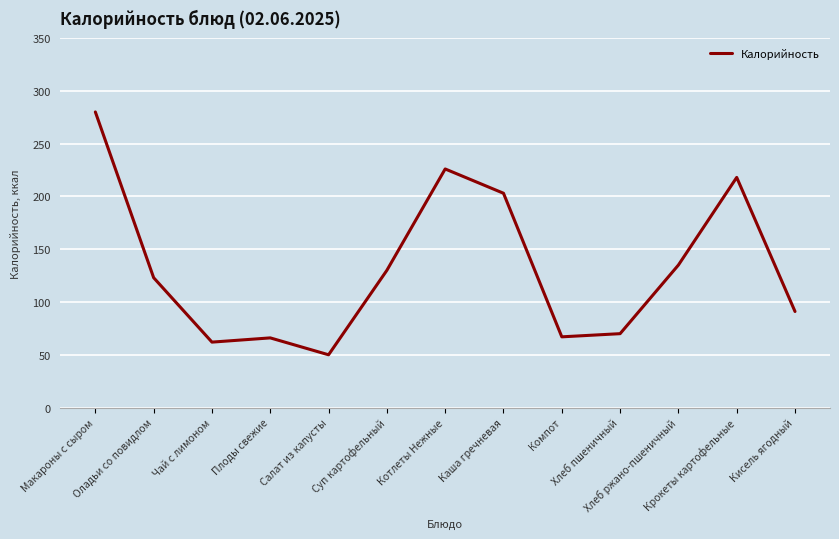

What is the smallest value displayed?

50